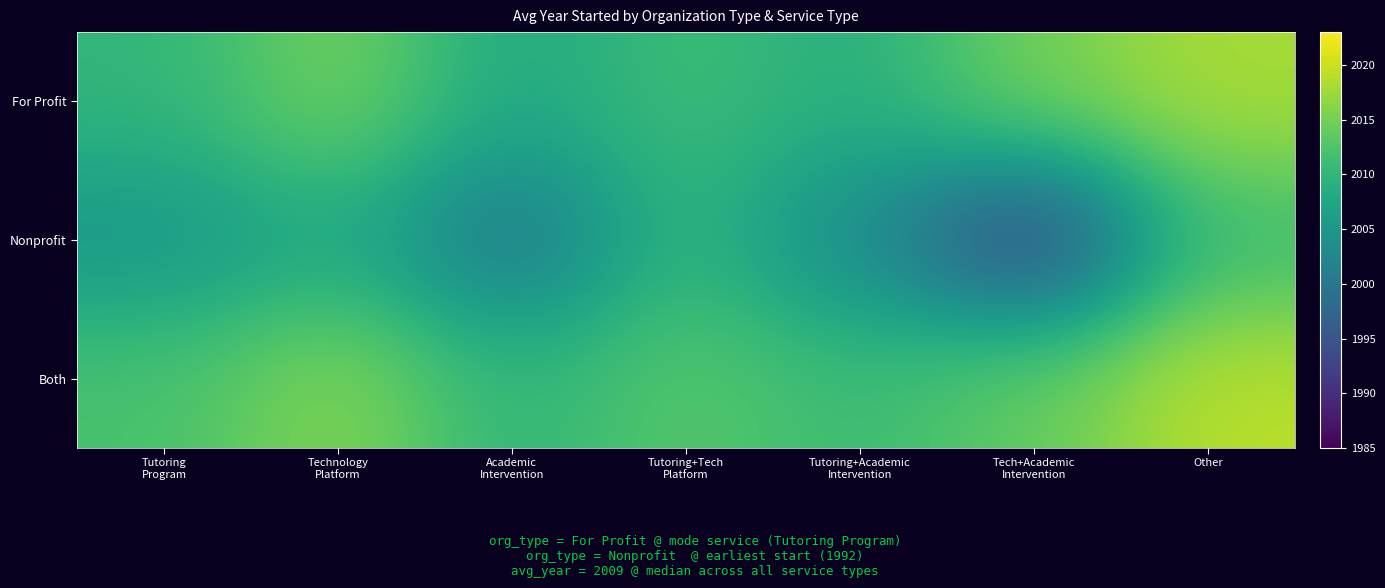

Which series has the widest spread of values?

Nonprofit